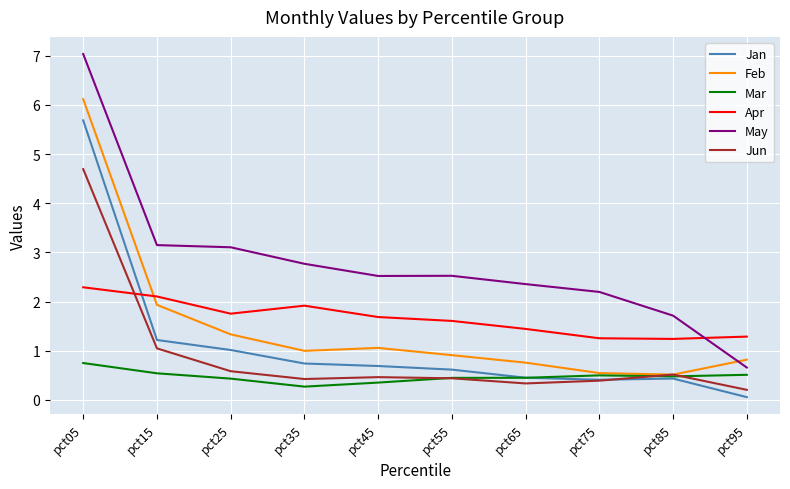

Between pct15 and pct35, which series saw the biggest shift?

Feb